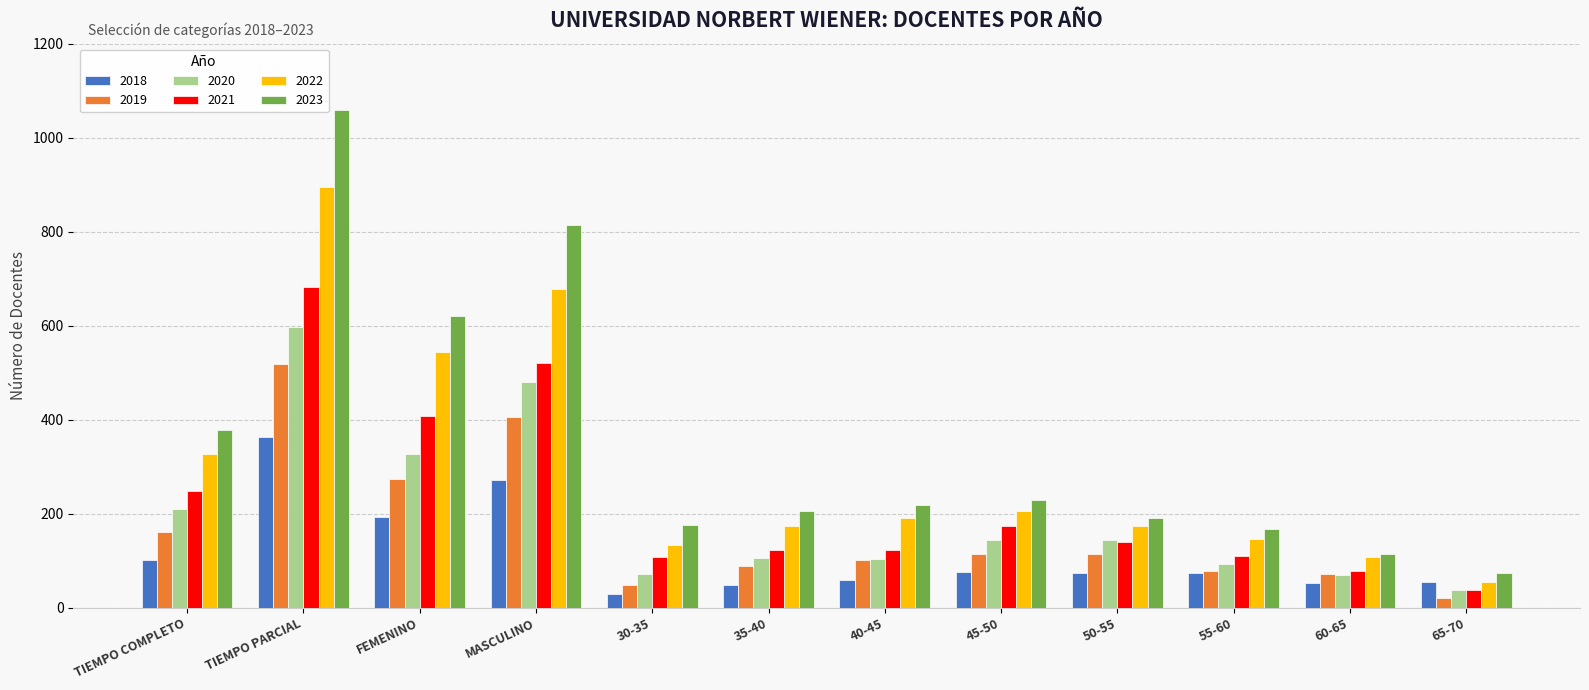

What is the sum of all 2021 values?

2755